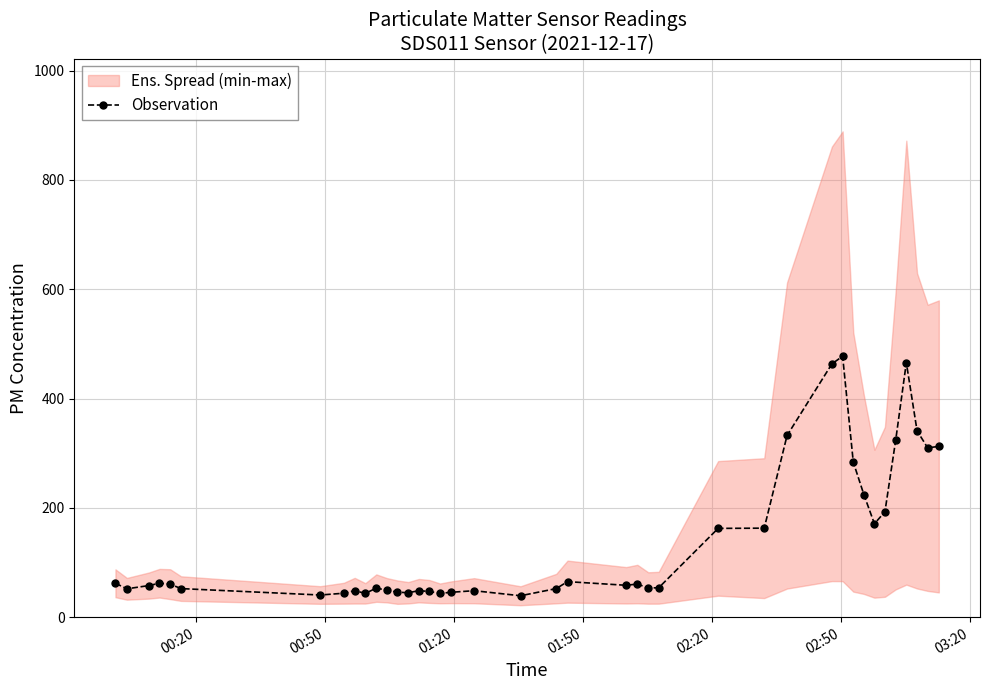

True or false: Observation has more than 0 interior local peaks.

True